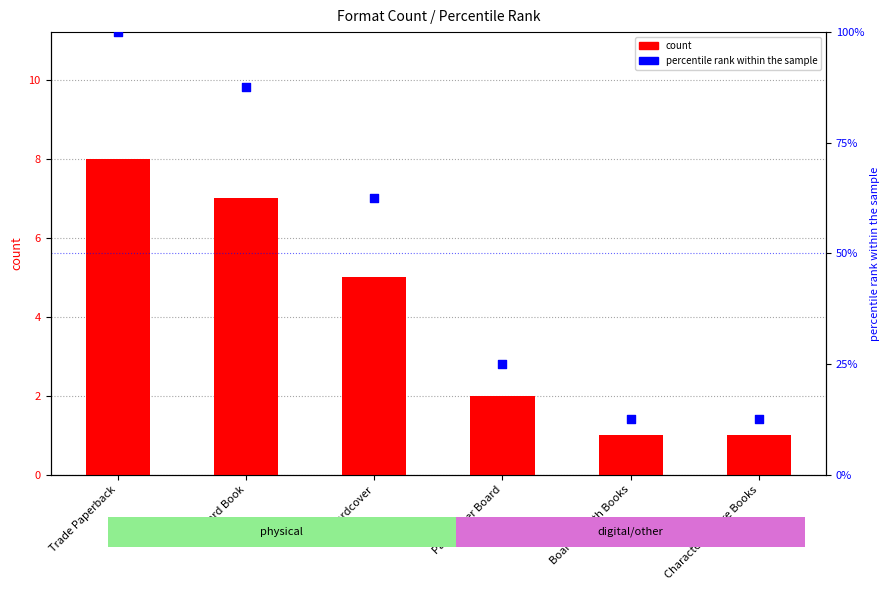

At which category is the sum across all series the highest?

Trade Paperback